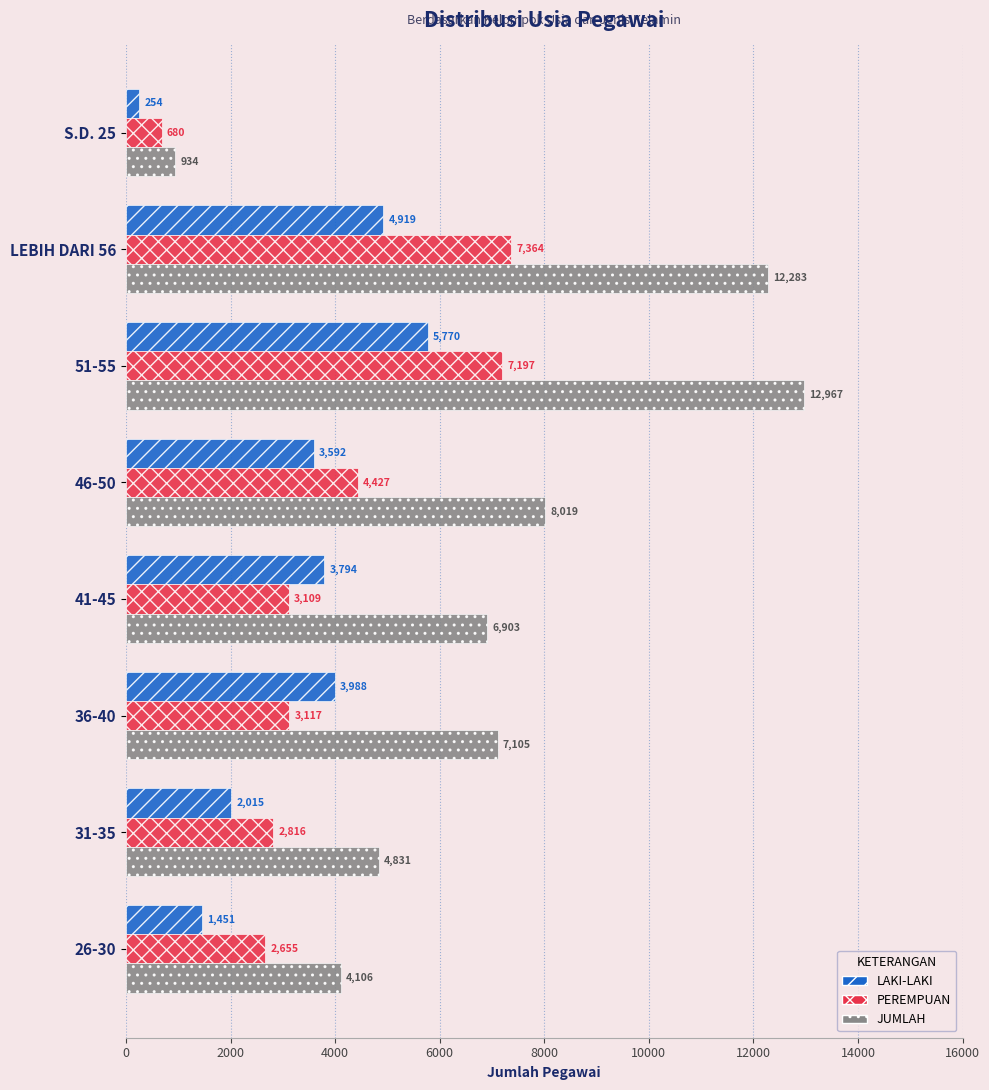

Which series has the largest range (max minus min)?

JUMLAH